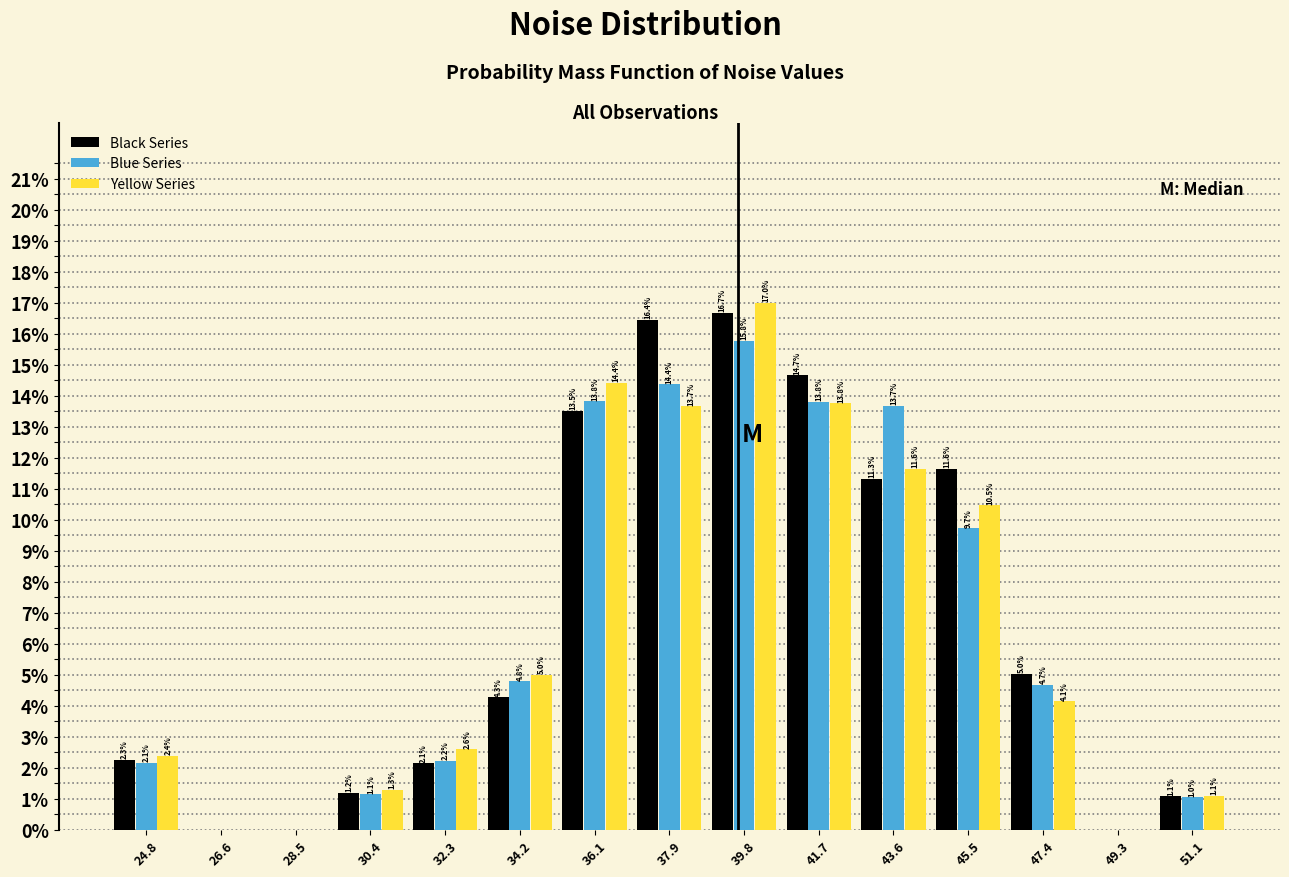

In the Blue Series series, which range on the x-axis has the tallest bar?

38.8 to 40.8